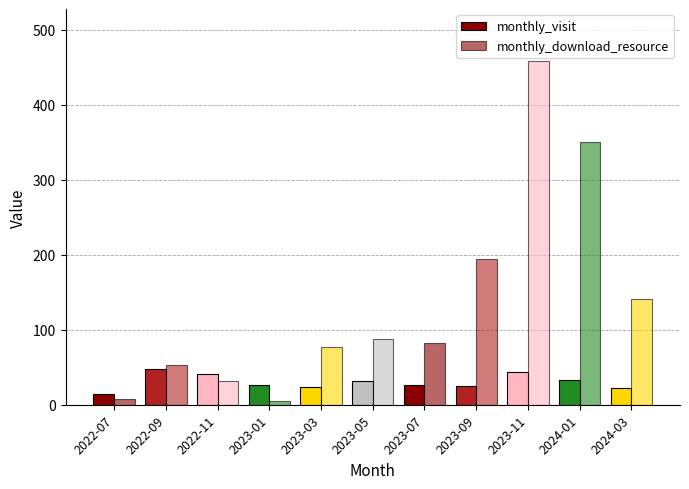

At how many categories does at least one series exceed 447?

1